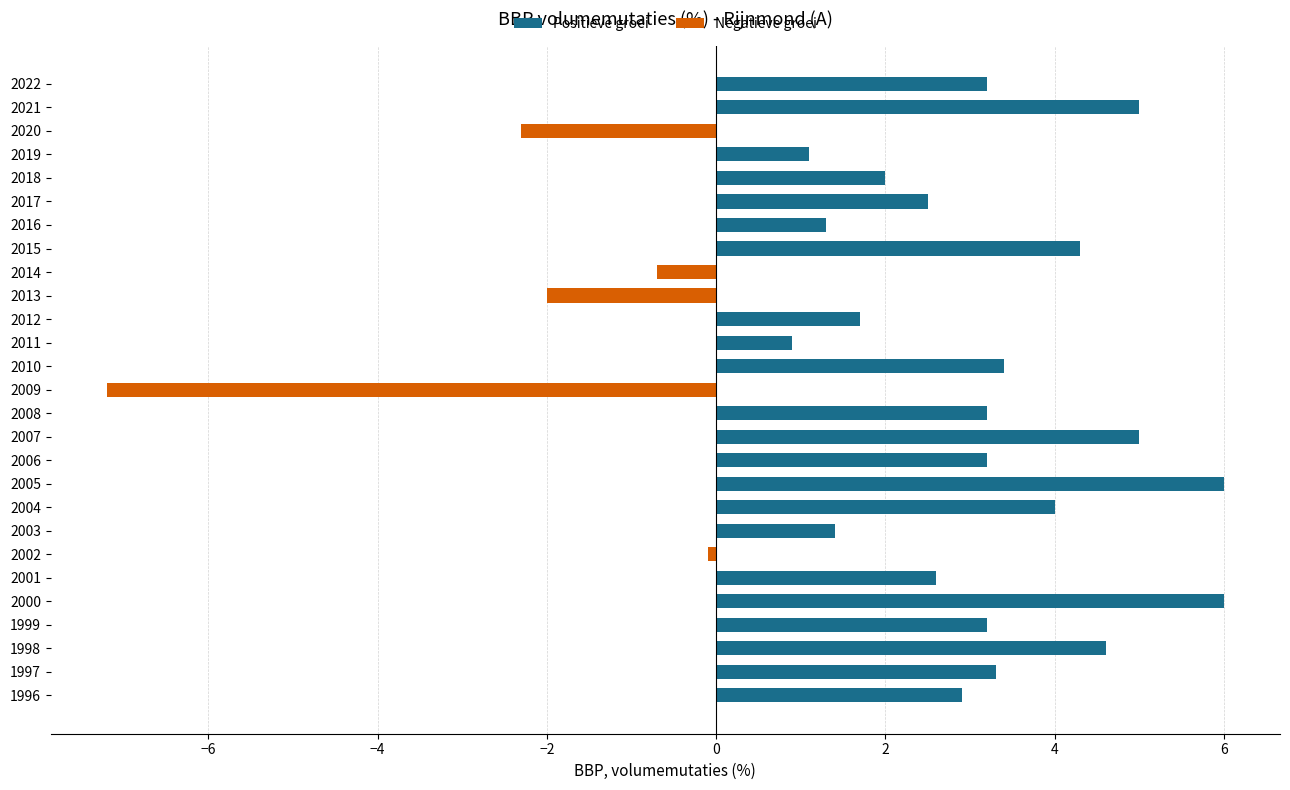

True or false: the data shows 1.4 at 2003.

True